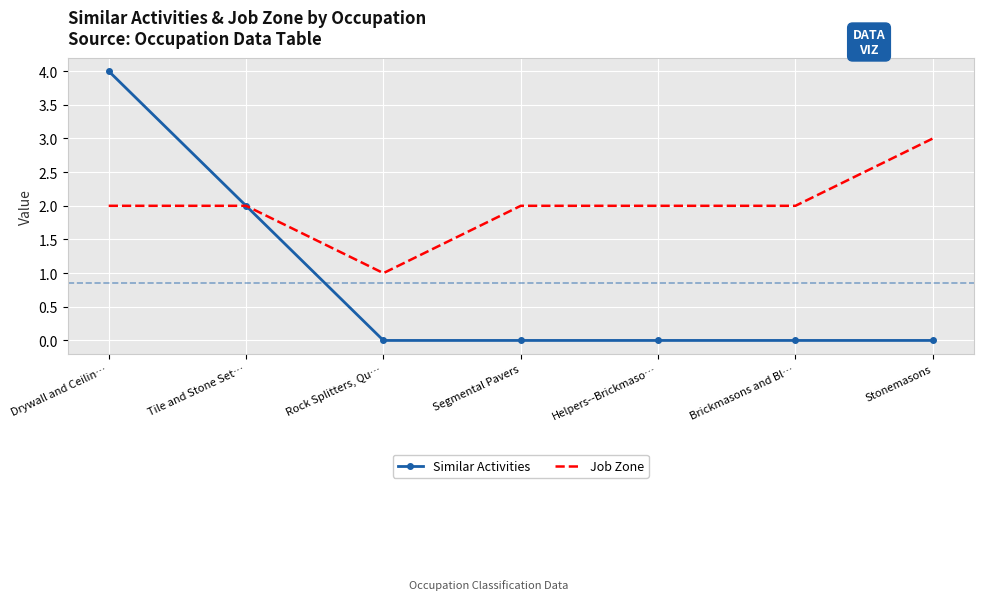

What position from the left is Helpers--Brickmaso…?

5